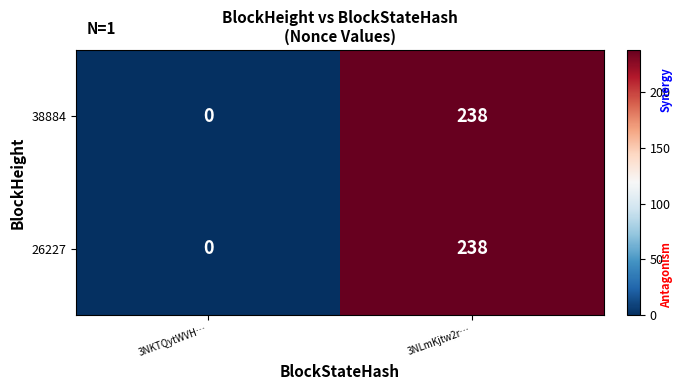

What is the approximate value of 26227 at 3NLmKjtw2r…, to the nearest 5?

240